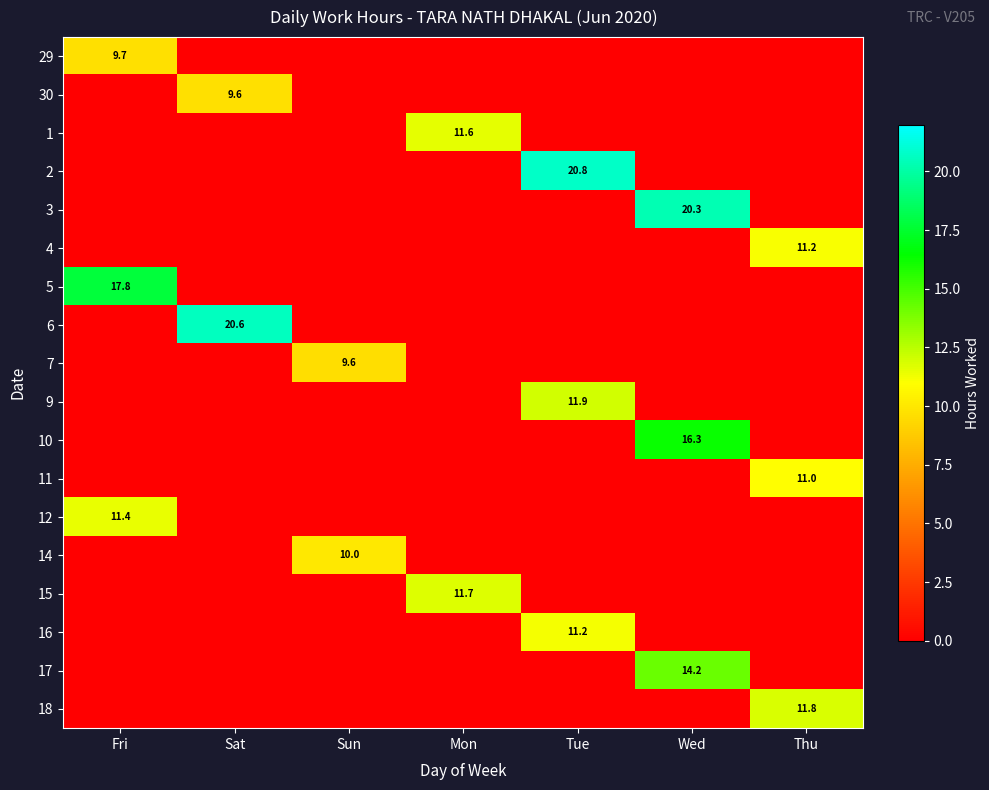

True or false: 4 has a value of 3.8 at Thu.

False